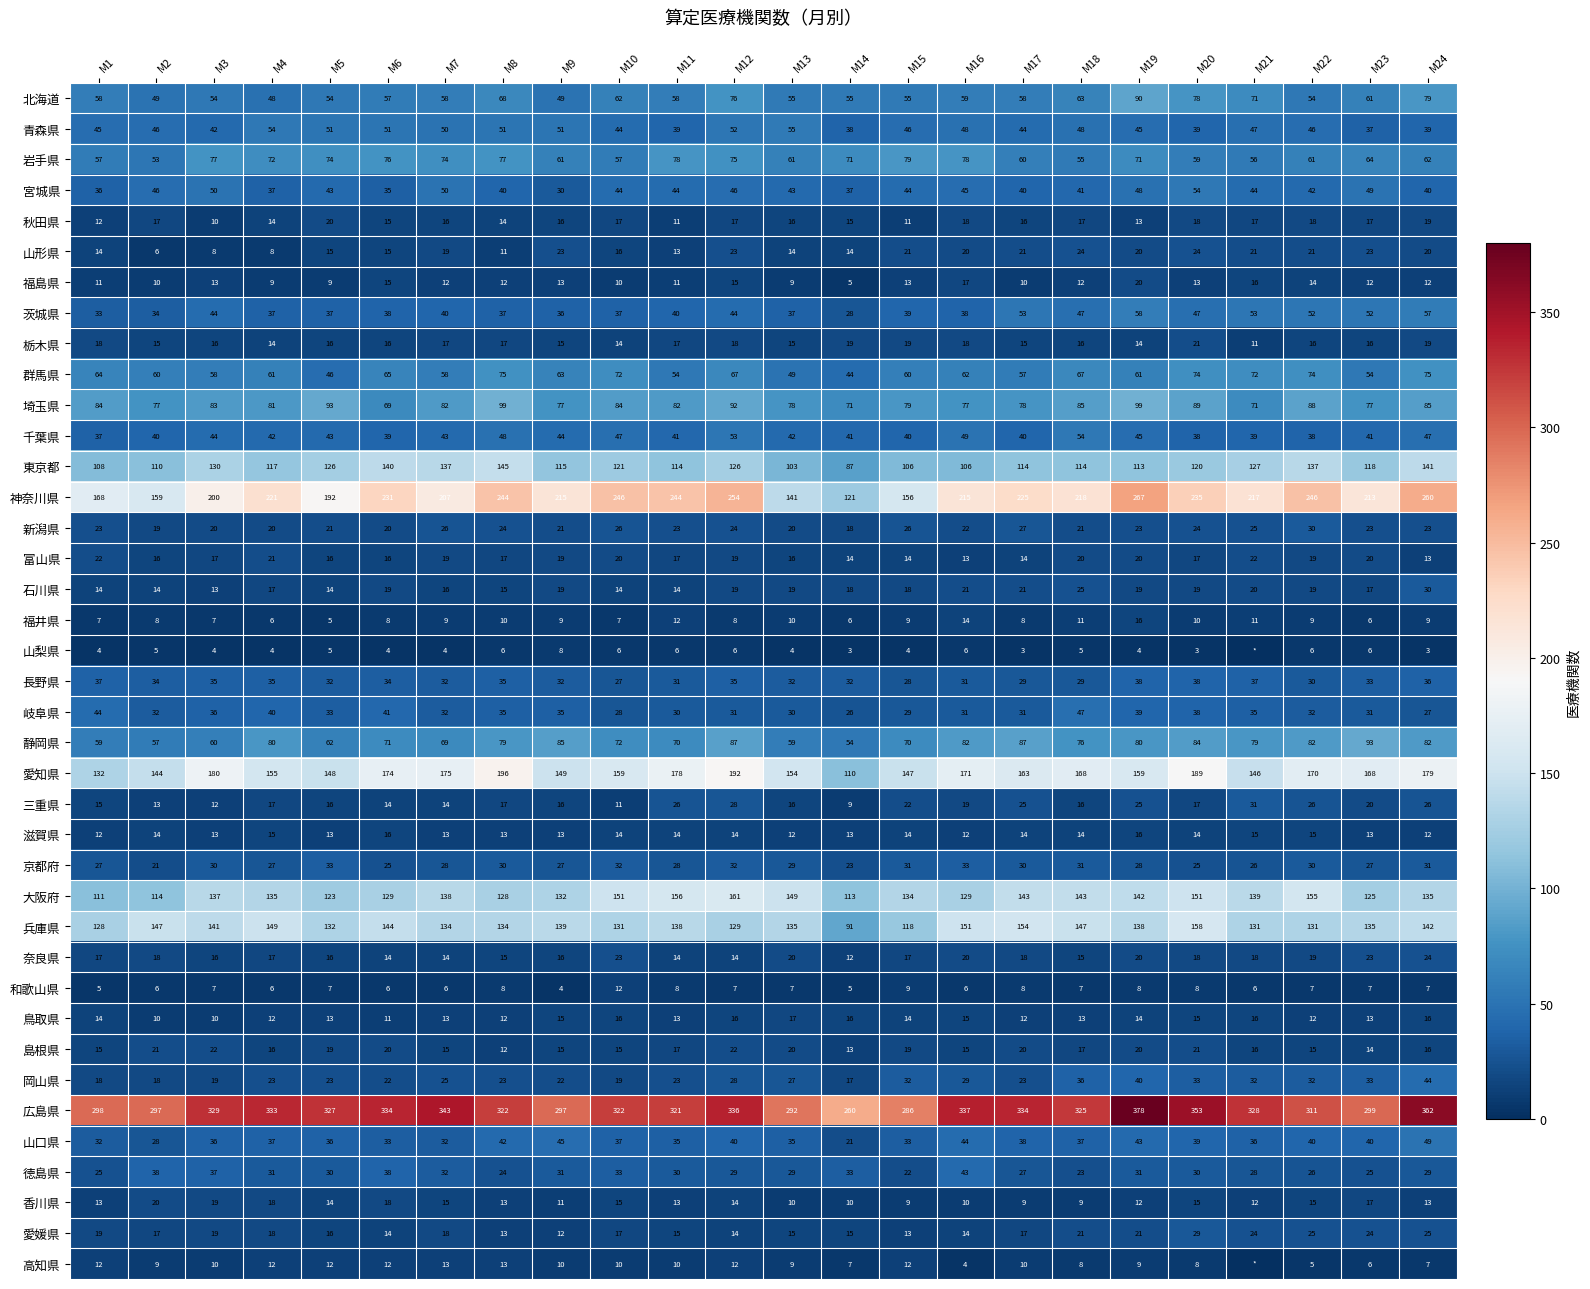

How many categories are shown in the chart?

24